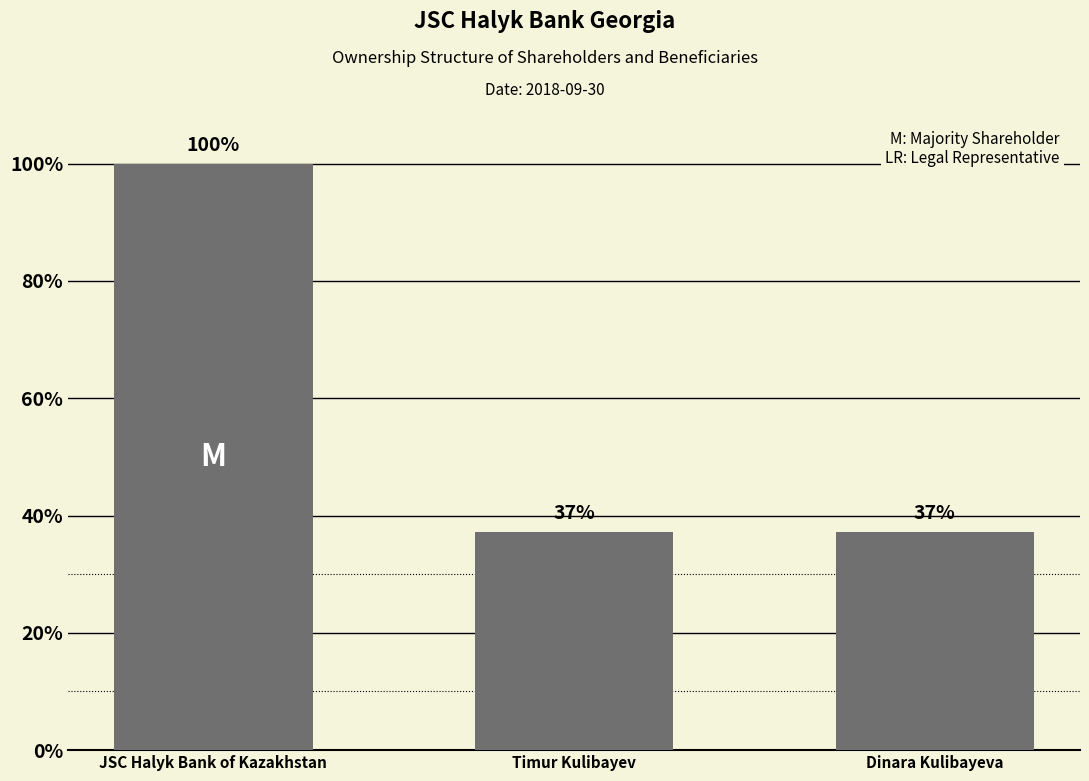

Does the chart contain any negative values?

No